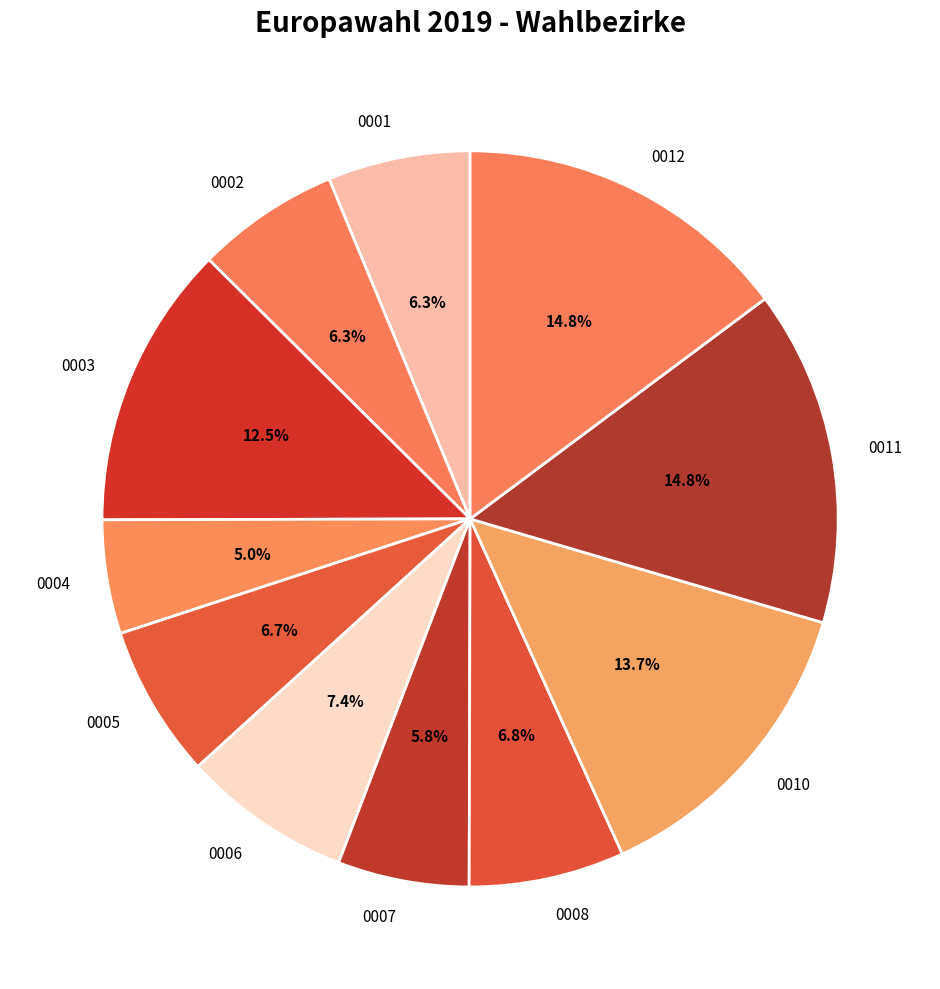

Which slice is the smallest?

0004